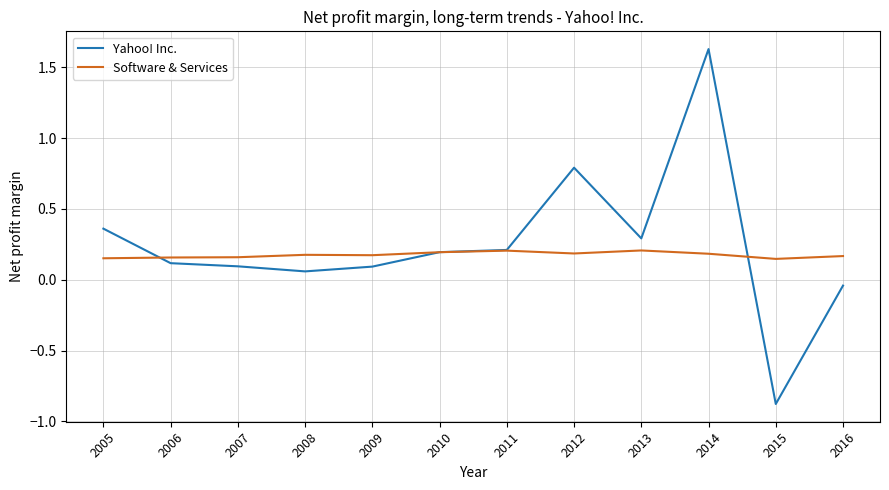

Which label corresponds to the largest value in the chart?

2014